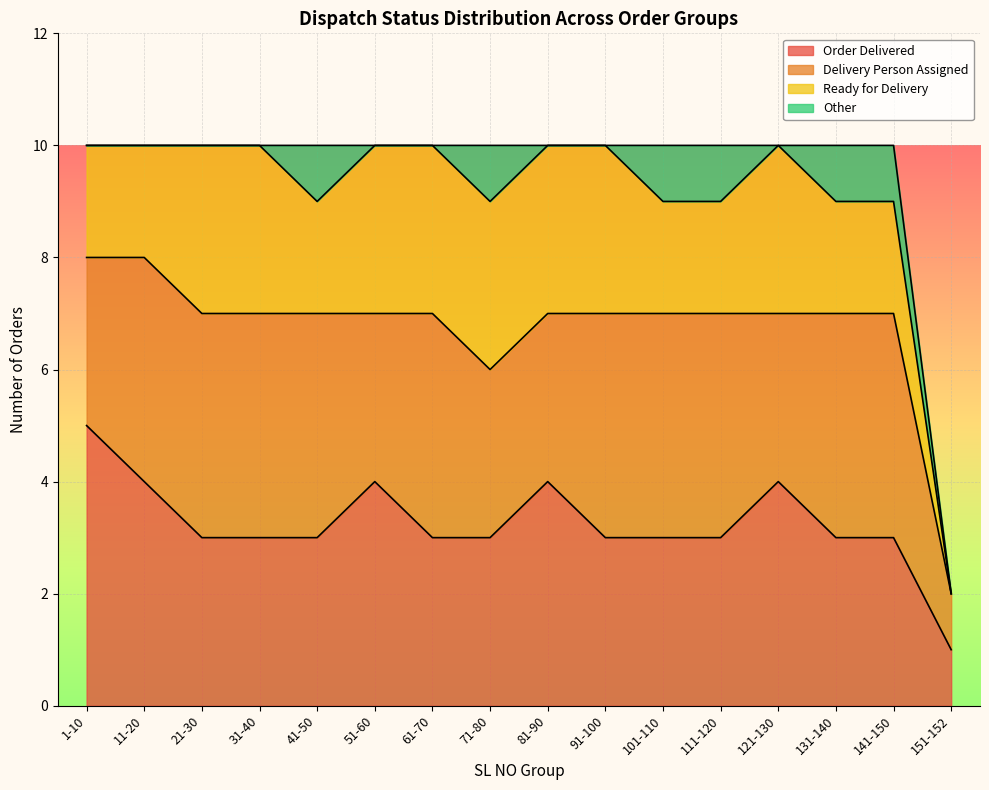

What is the total value across all series at 41-50?

10